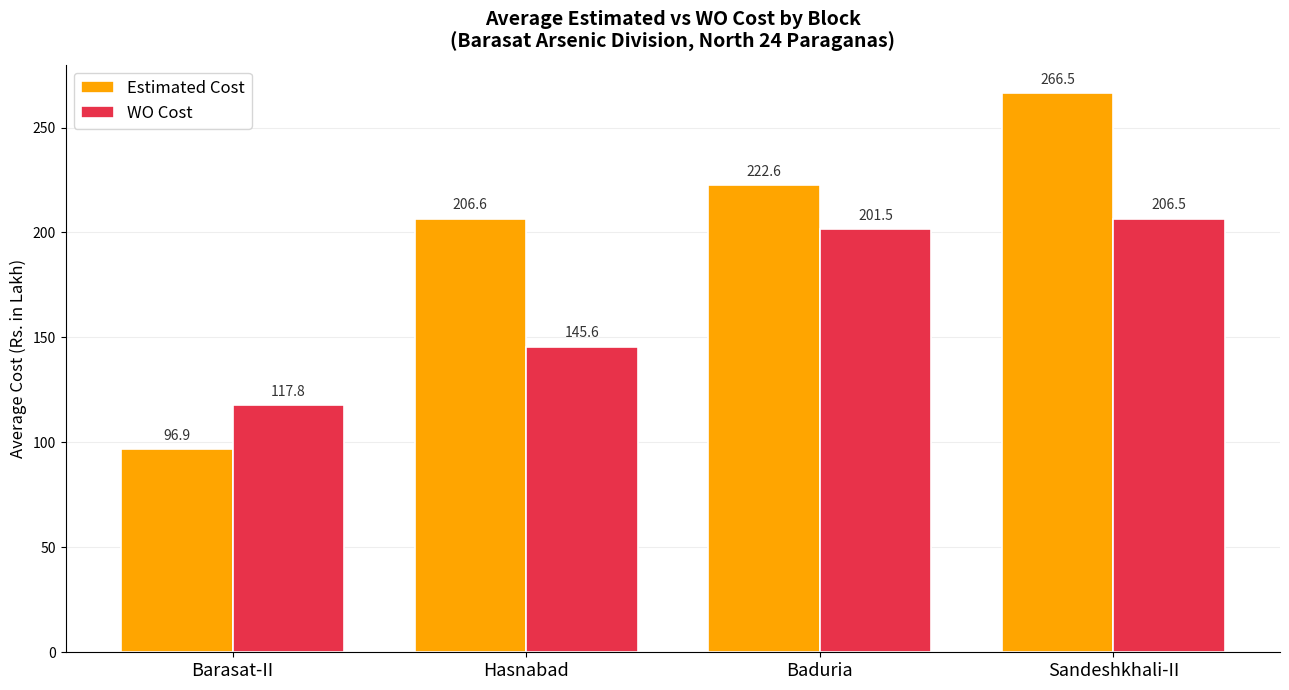

Which category has the highest value in the Estimated Cost series?

Sandeshkhali-II